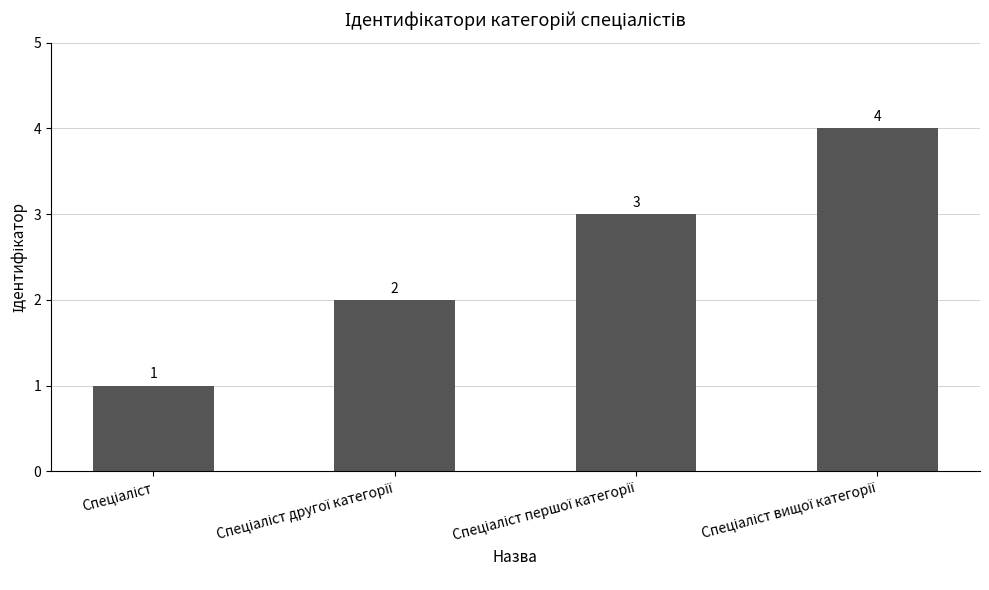

What is the sum of all values?

10